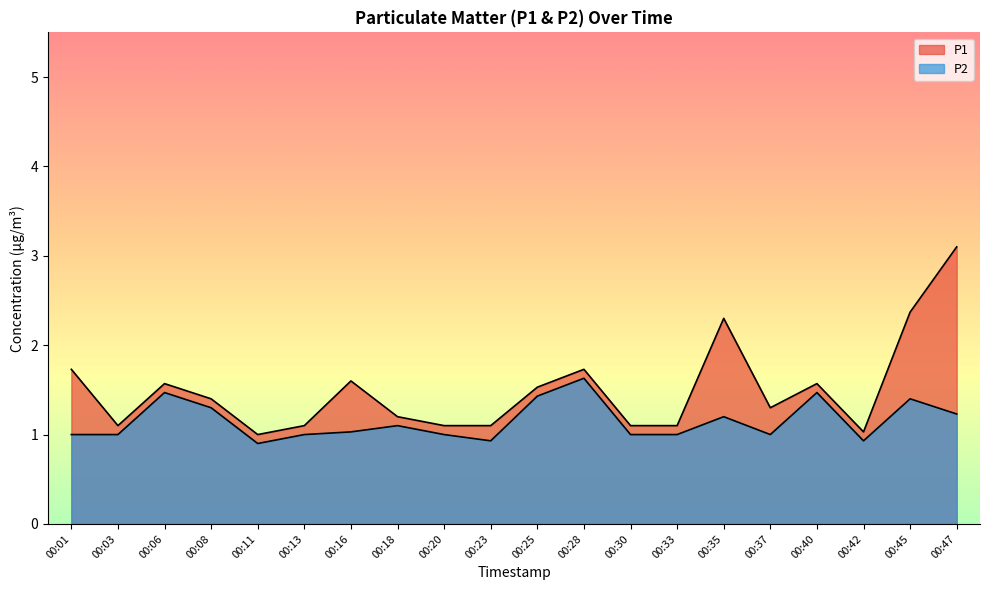

Rank the series at 00:30 from highest to lowest value.

P1, P2